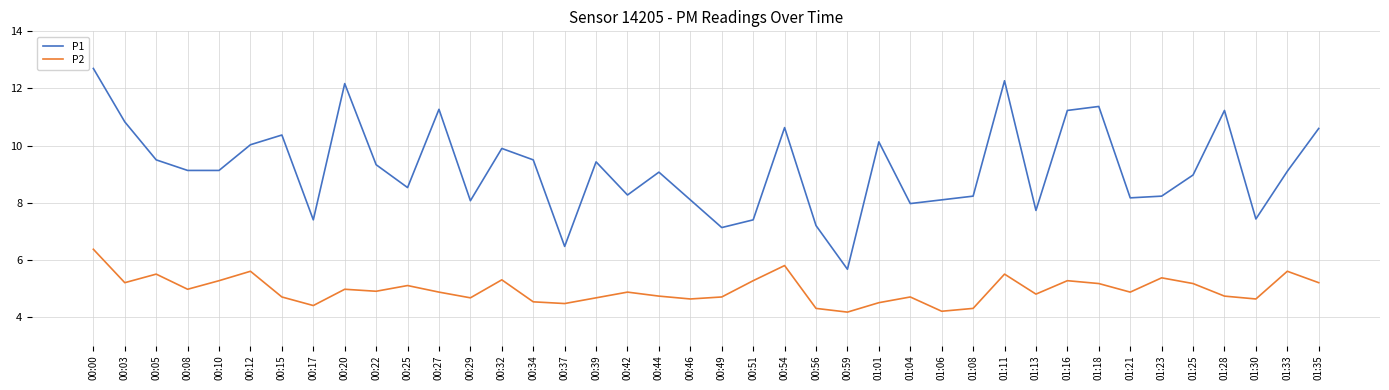

At which category does P2 reach its first local peak?

00:05